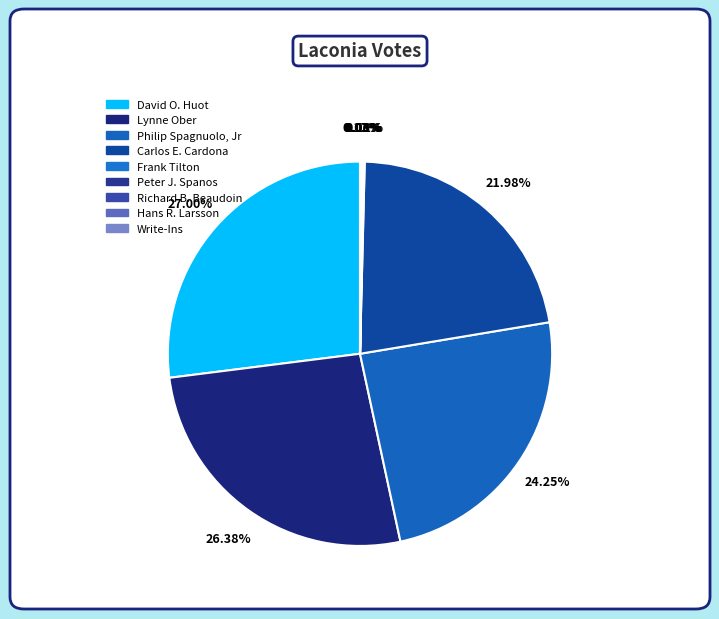

Is the sum of Frank Tilton and Carlos E. Cardona greater than half?

No